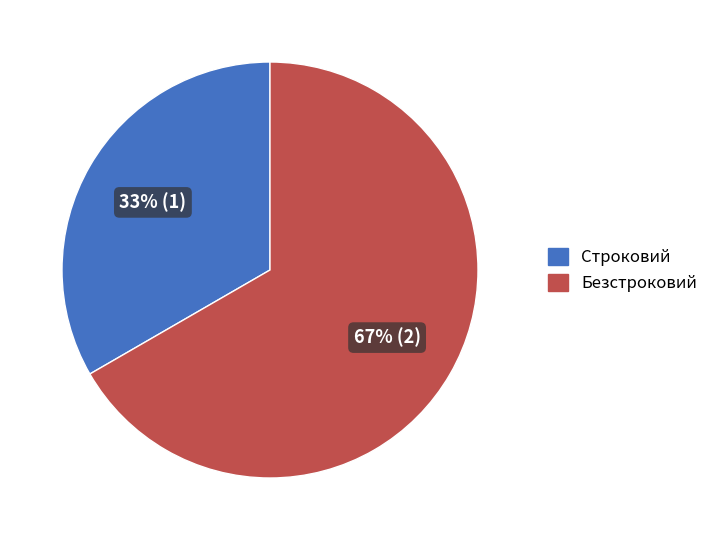

Combined, do Строковий and Безстроковий account for over 50%?

Yes